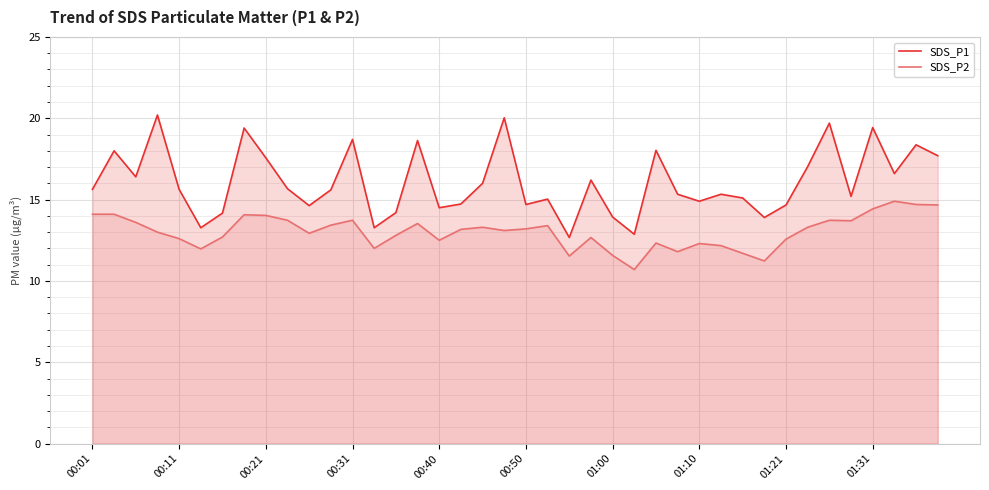

Which series has the largest total across all categories?

SDS_P1